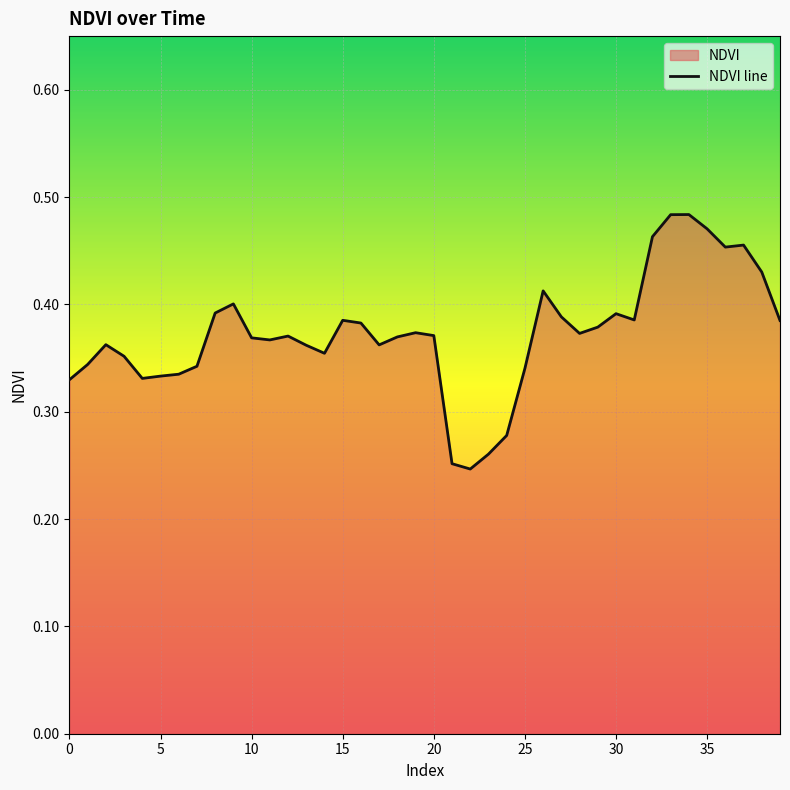

How many points are higher than both their immediate neighbors (excluding endpoints)?

9